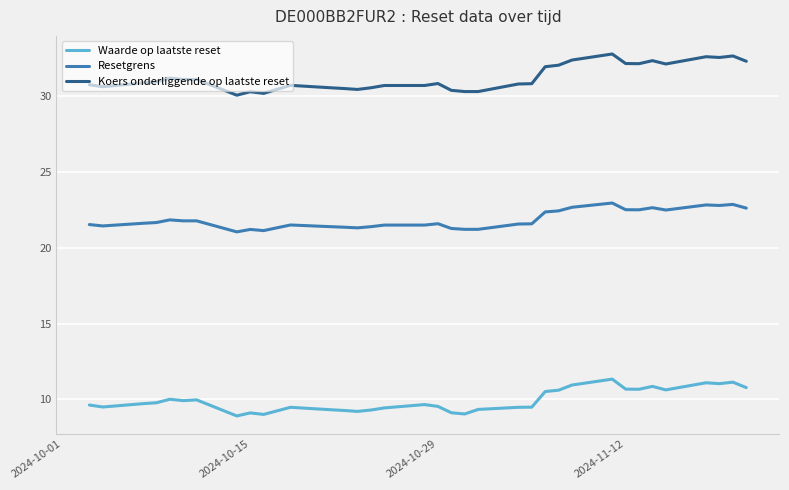

Which series has the largest total across all categories?

Koers onderliggende op laatste reset